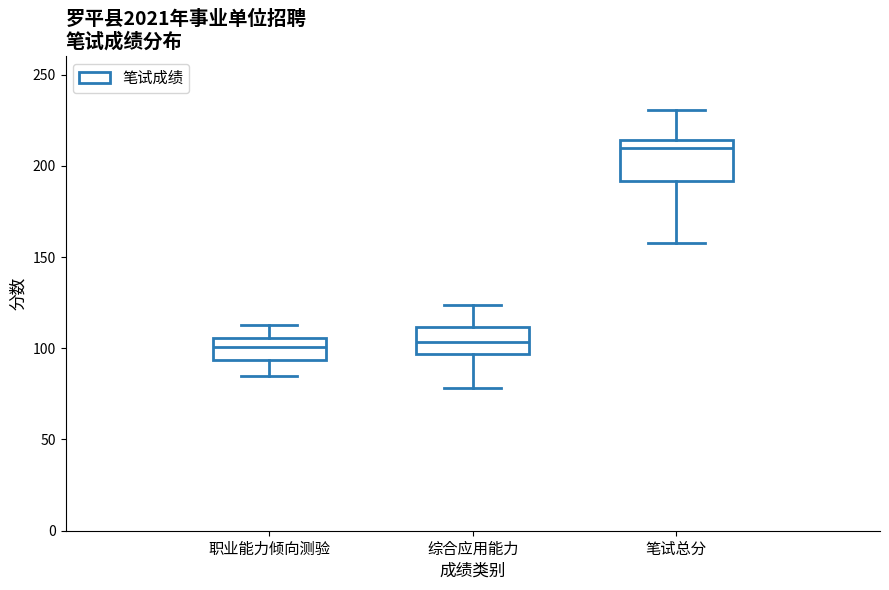

Reading left to right, read every box against the y-axis: the position of its median line, the range the box covers, and the ends of its whiskers. The values are not printed on the chart, so give them approximately, as read against the axis.

职业能力倾向测验: median 100, box 95 to 105, whiskers 85 to 115
综合应用能力: median 105, box 95 to 110, whiskers 80 to 125
笔试总分: median 210, box 190 to 215, whiskers 160 to 230